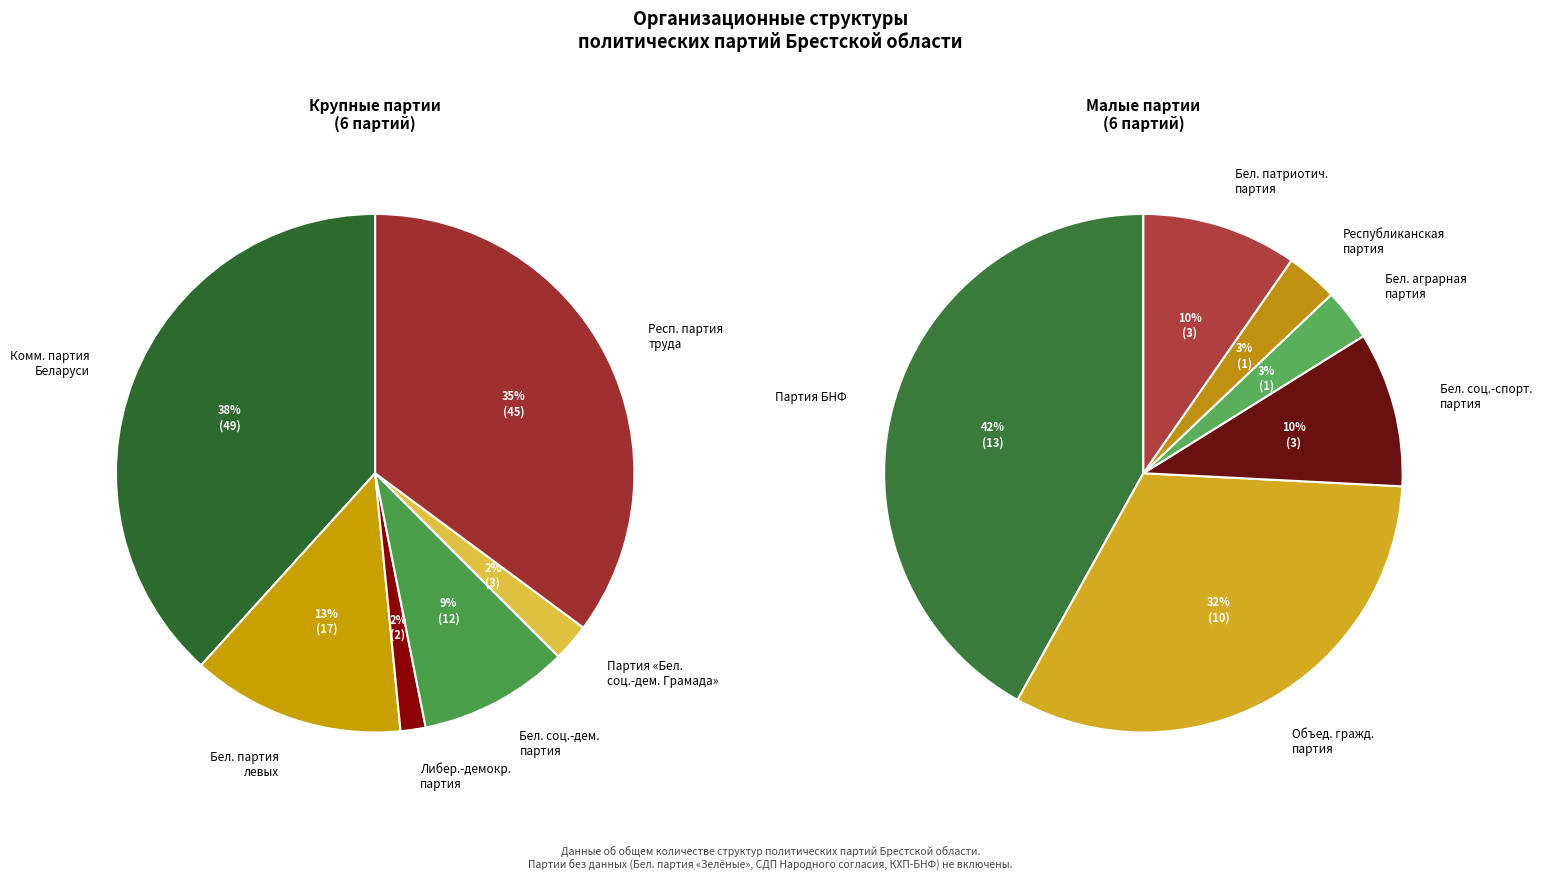

Is Партия «Белорусская социал-демократическая Грамада» the majority of the pie?

No